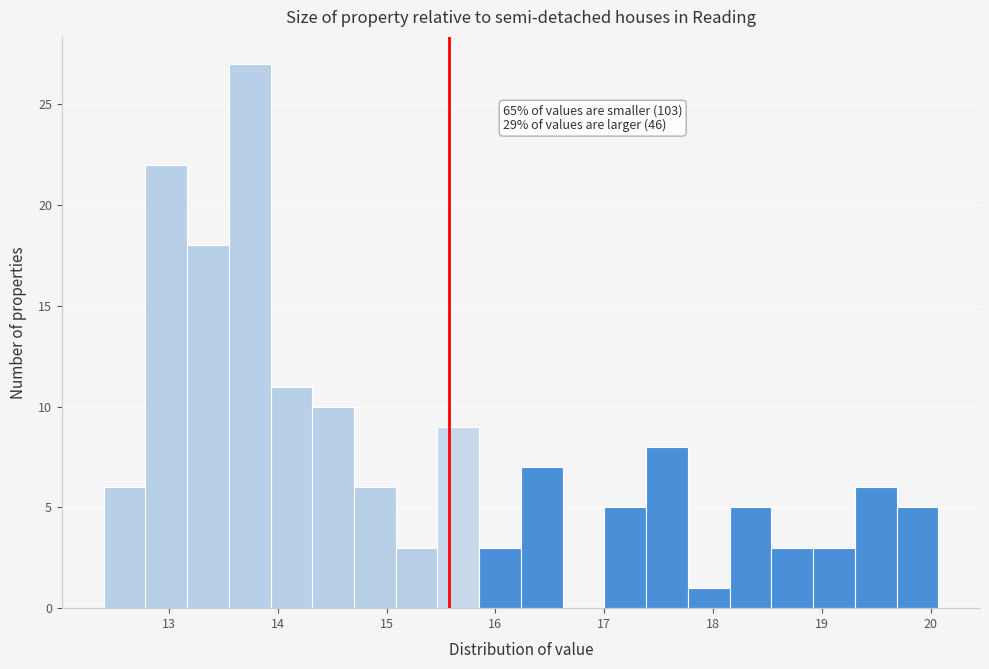

Around what value on the x-axis is the tallest bar? Give the approximate position of its centre, as read against the axis.

13.7